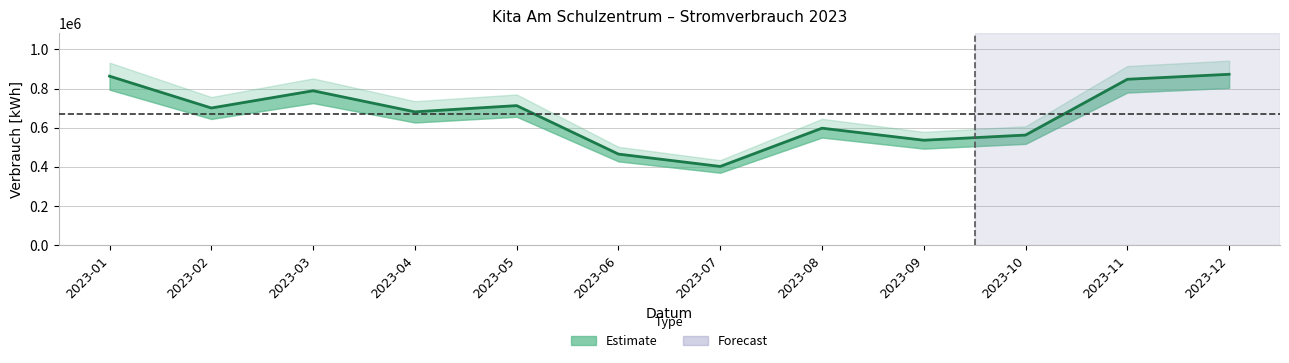

Read the value at 2023-10, to the nearest 100.

562400